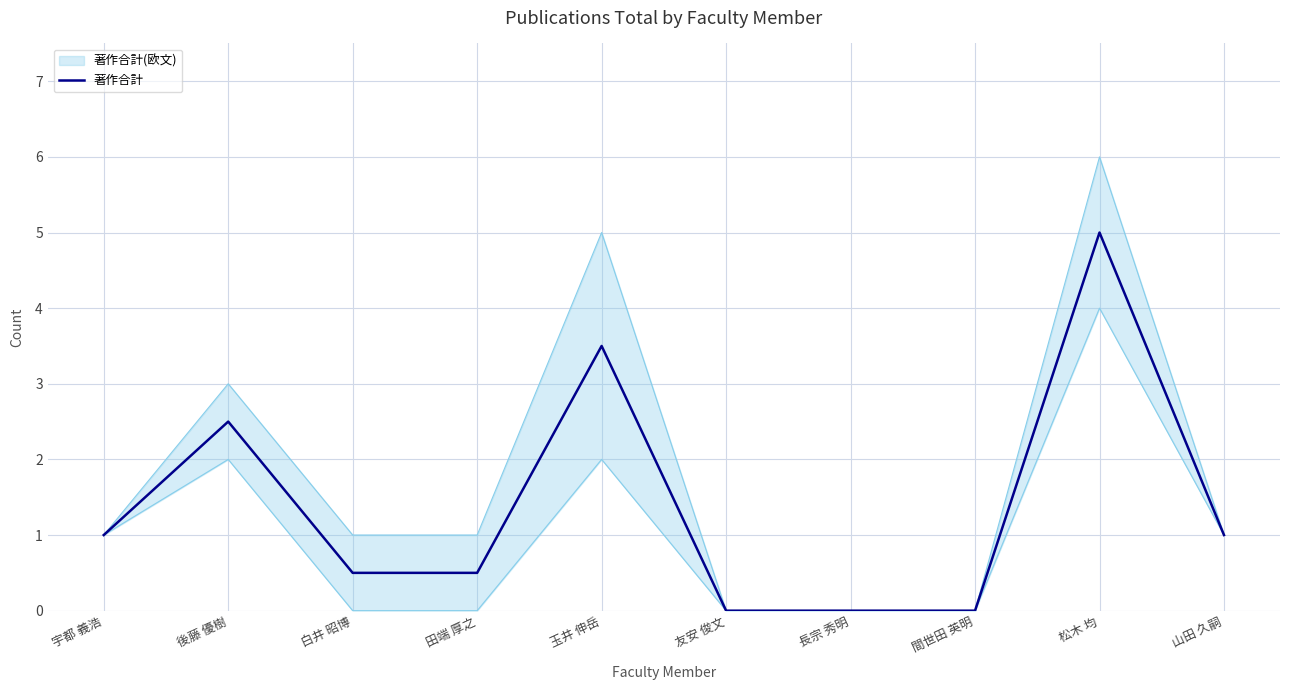

Where is the first local maximum?

後藤 優樹